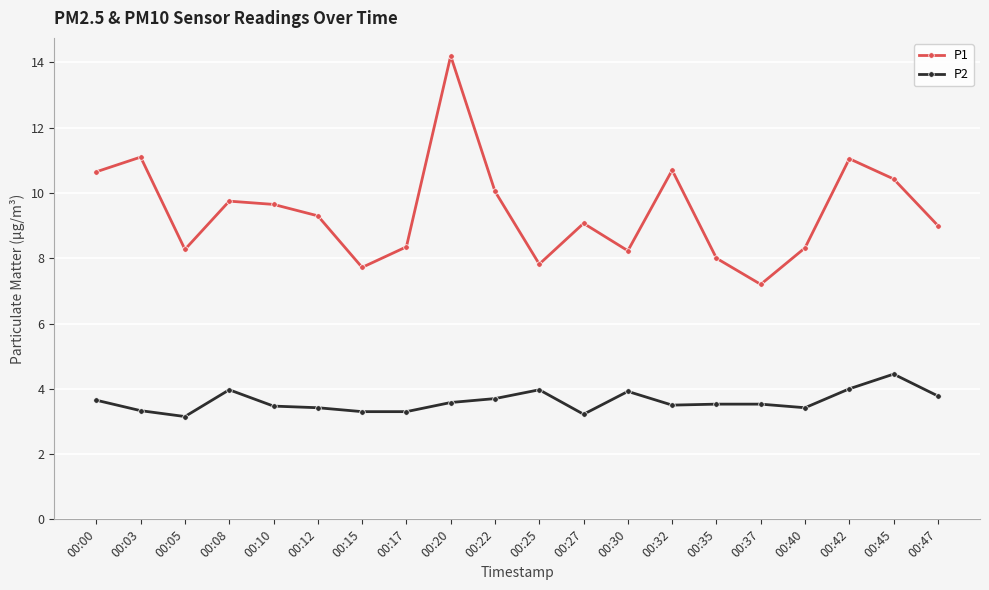

Count the number of data series in this chart.

2